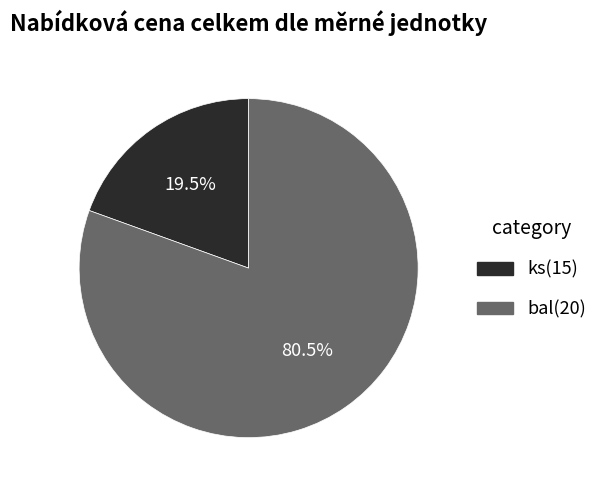

Is there any slice that represents more than half of the pie?

Yes